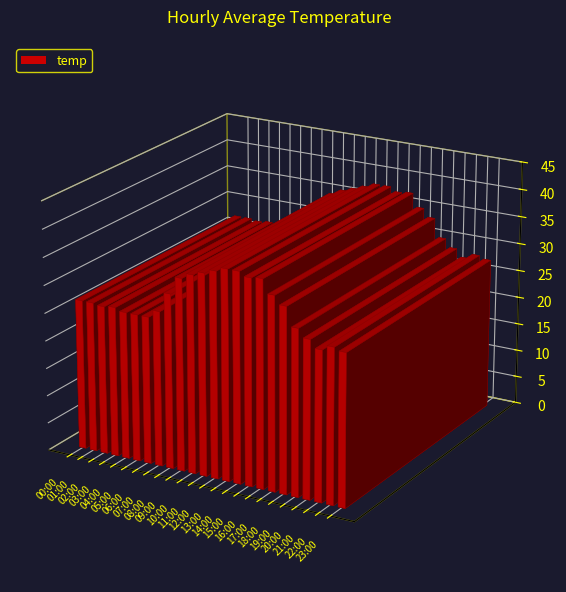

How many values exceed 30?

13